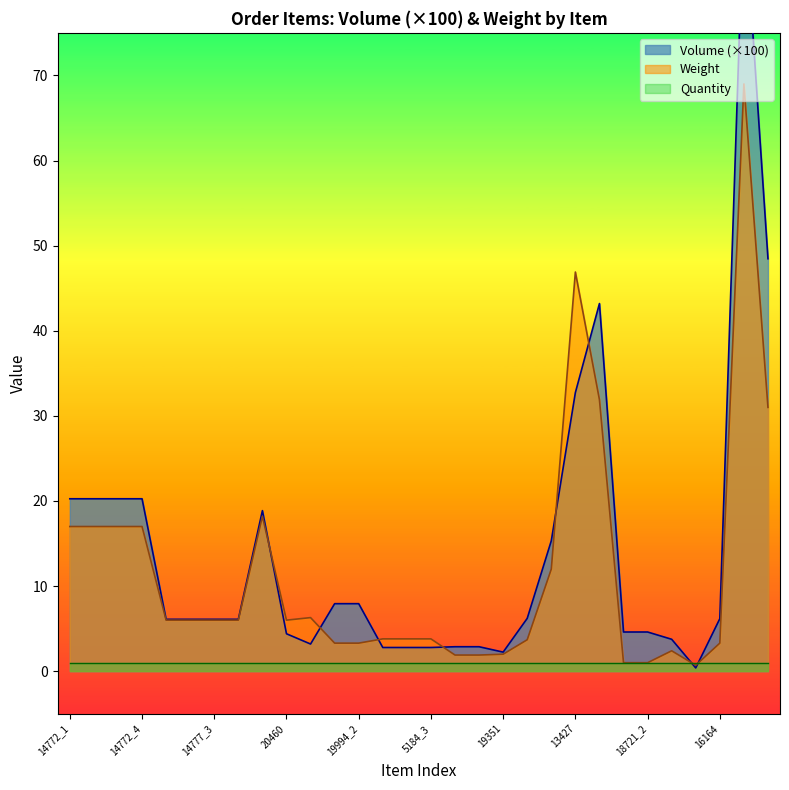

True or false: Volume has a value of 2.9 at 5182_1.

True